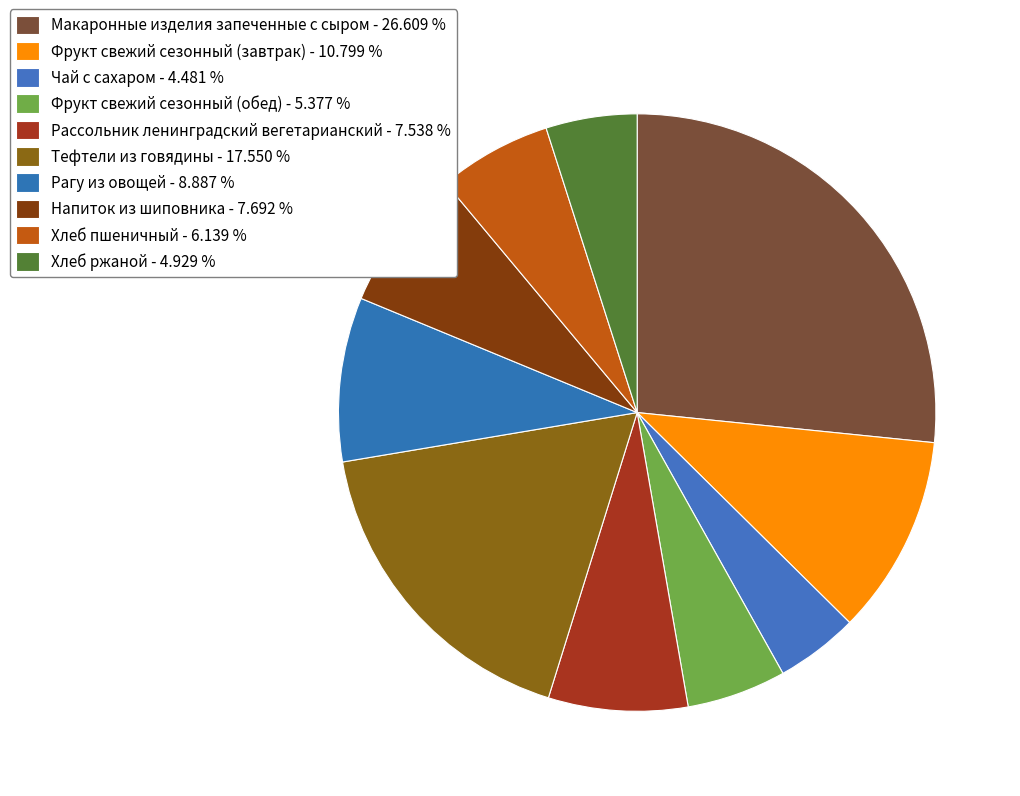

How many segments does this pie chart have?

10